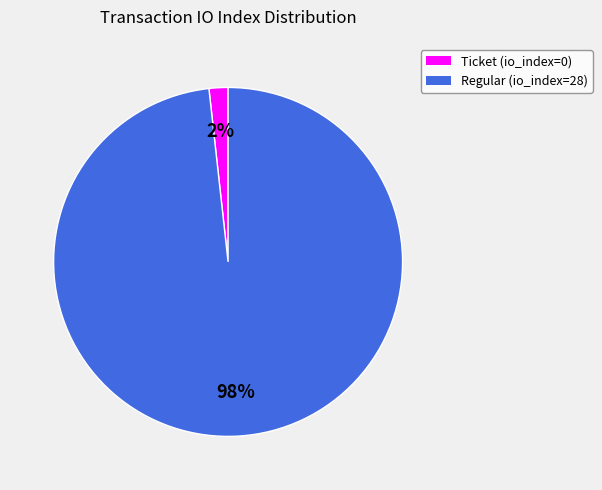

Do Ticket (io_index=0) and Regular (io_index=28) together represent more than half of the pie?

Yes